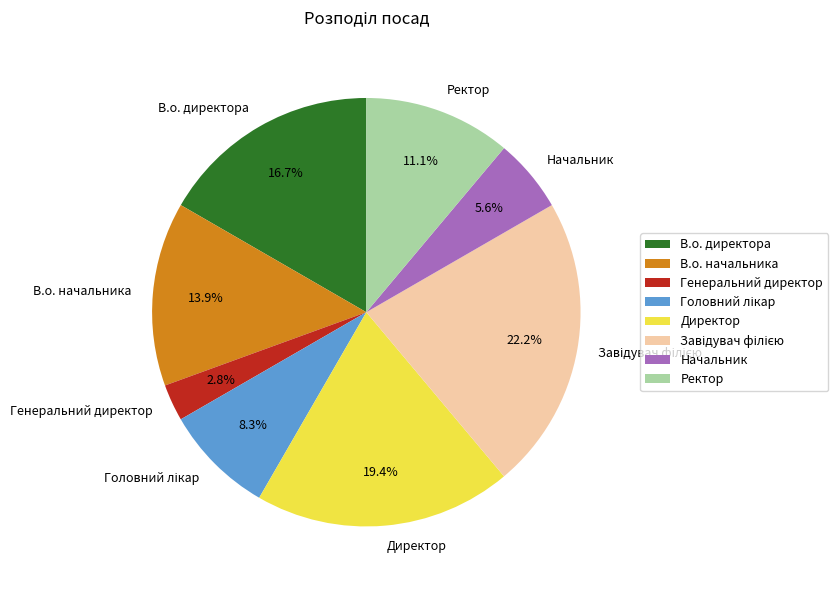

Between В.о. начальника and Директор, which is larger?

Директор